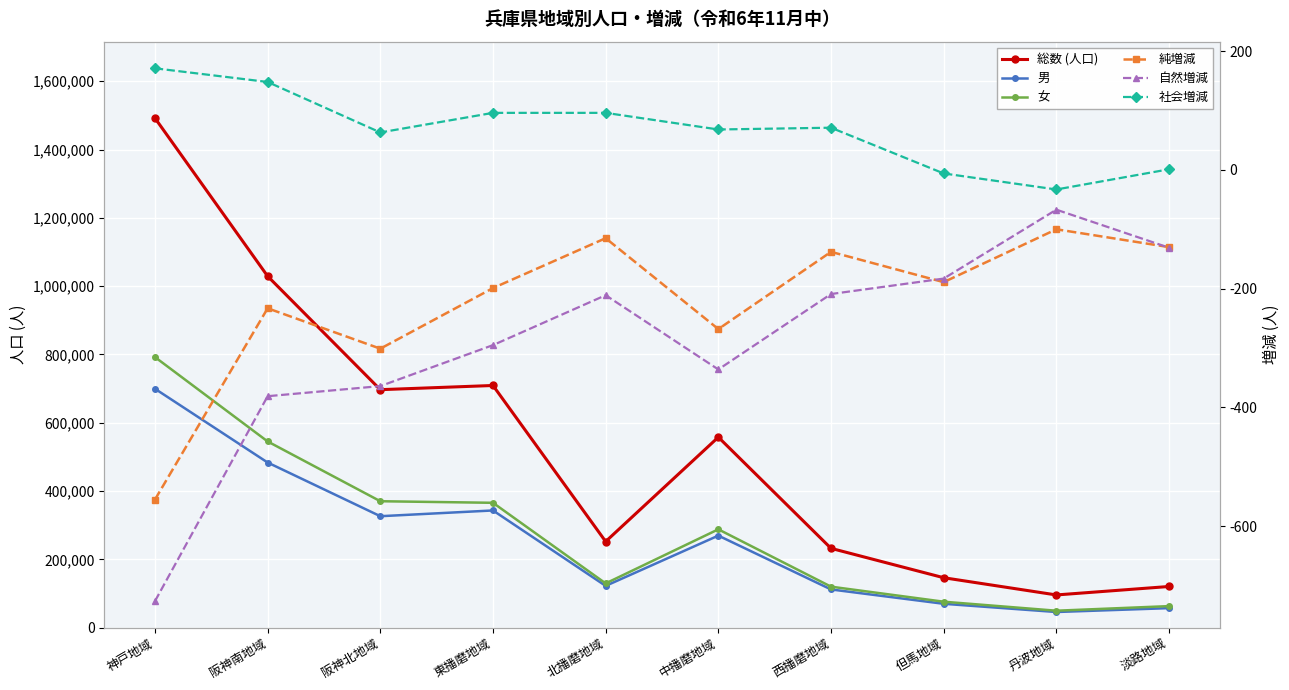

At which category is the sum across all series the highest?

神戸地域